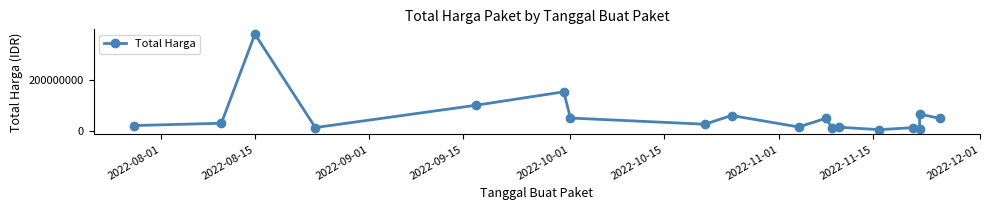

What position from the left is 2022-10-15?

6